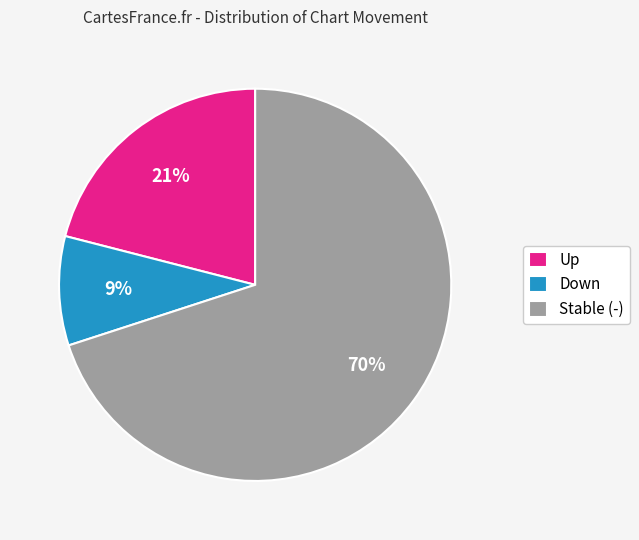

Is the sum of Stable (-) and Down greater than half?

Yes